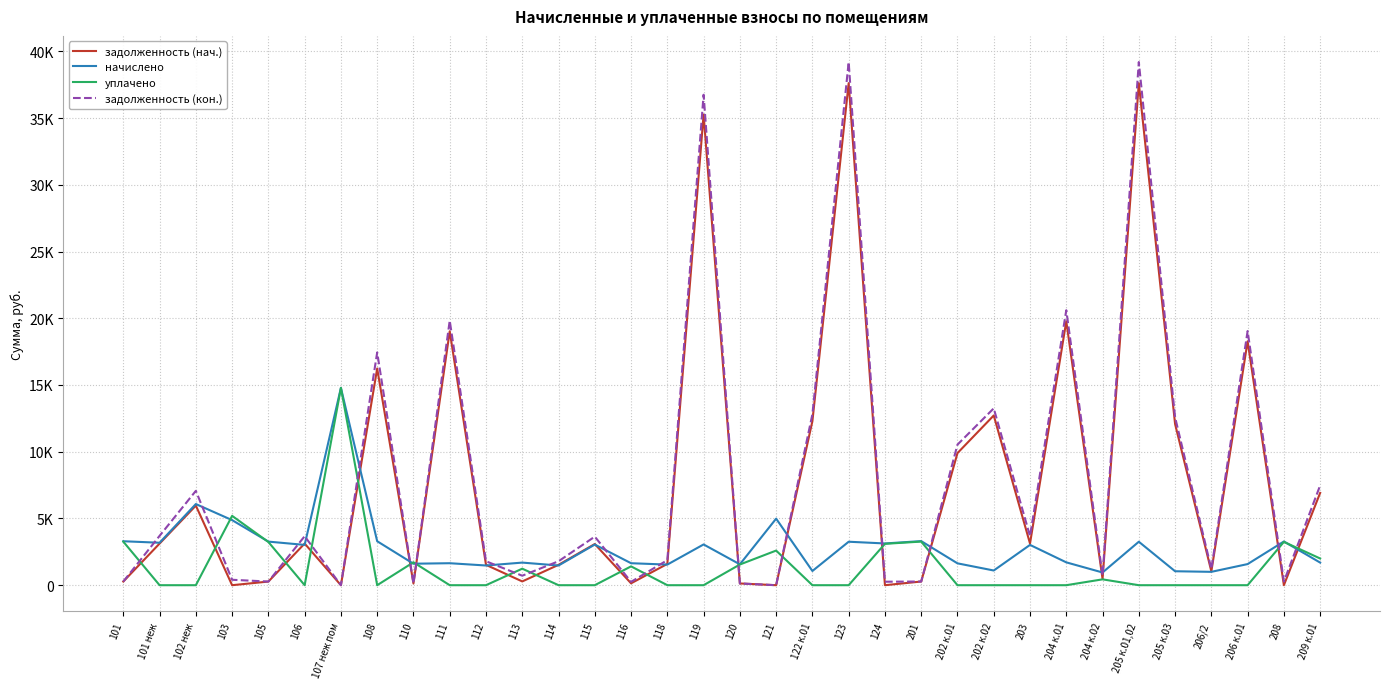

What are all the series names shown in the legend?

задолженность (нач.), начислено, уплачено, задолженность (кон.)